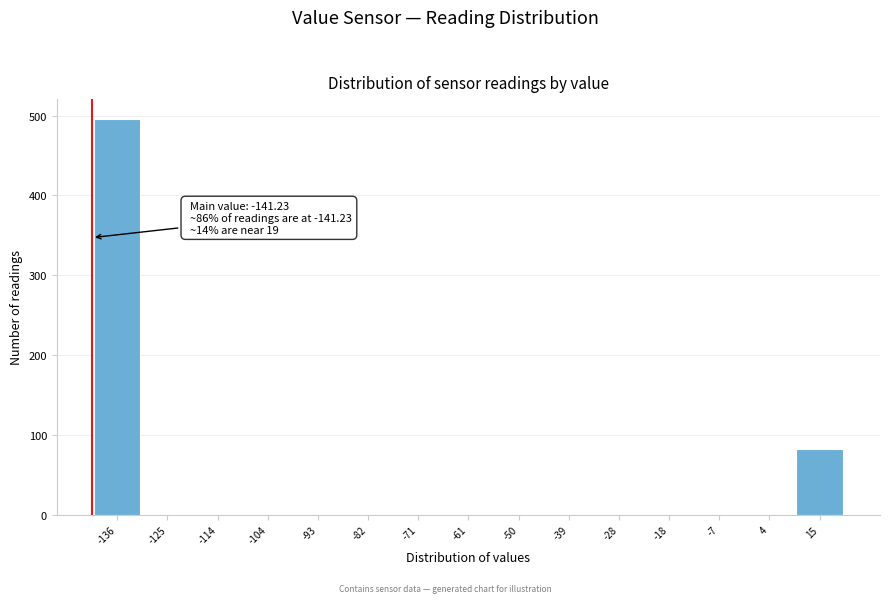

Which range on the x-axis has the tallest bar?

-142 to -130